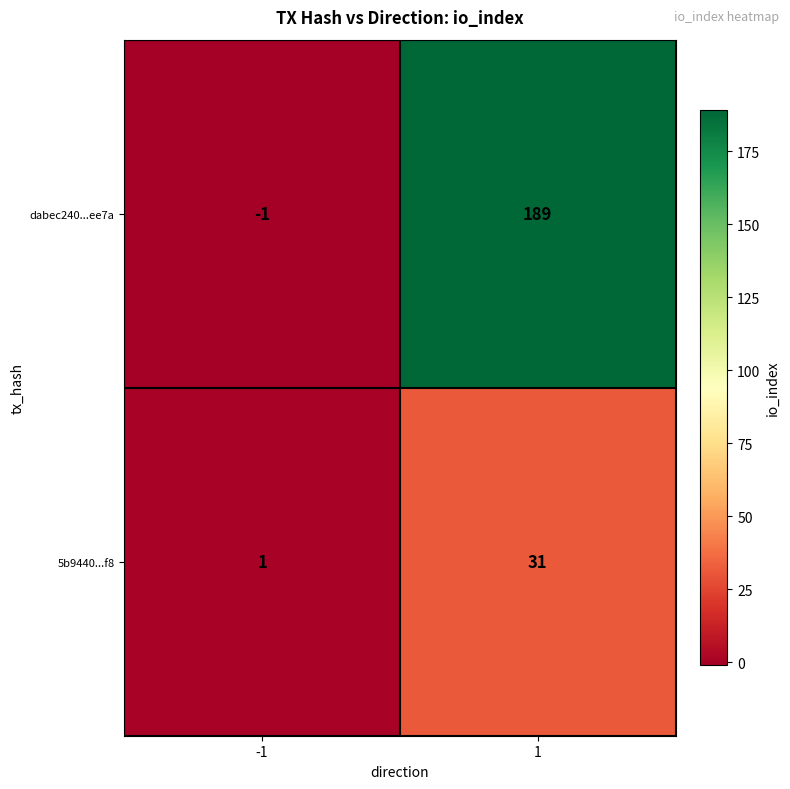

Reading left to right, transcribe all the data shown in this chart.

dabec240...ee7a: -1=-1	1=189
5b9440...f8: -1=1	1=31